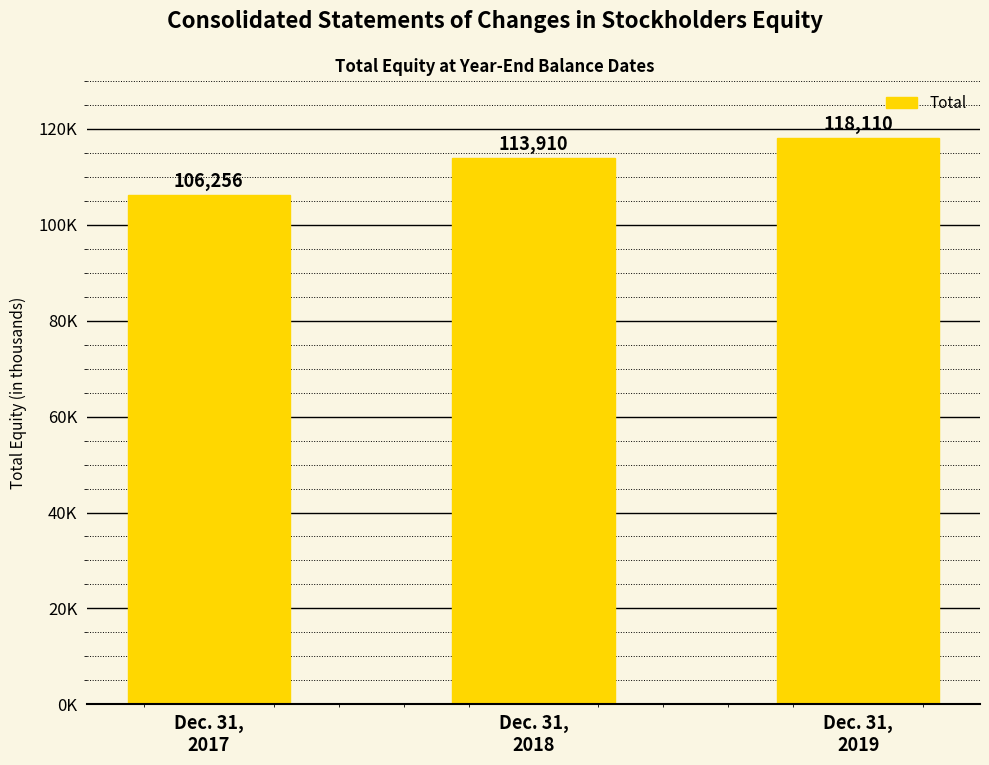

Where does the data first go above 113910?

Dec. 31,
2019